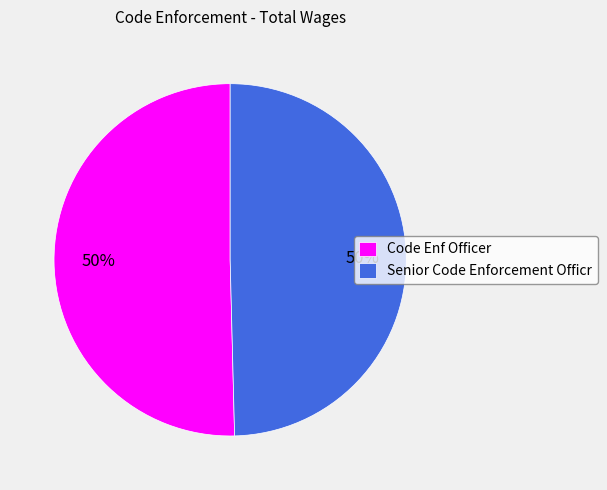

Do Code Enf Officer and Senior Code Enforcement Officr together represent more than half of the pie?

Yes